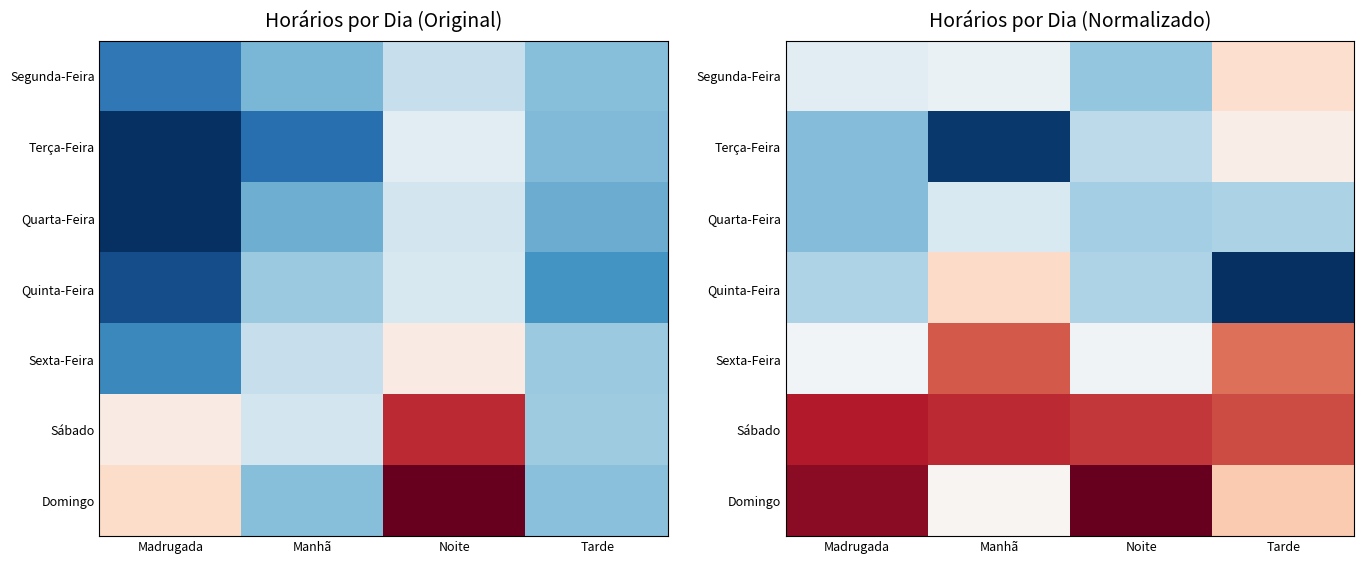

True or false: Quinta-Feira has a value of -1.2 at Madrugada.

False